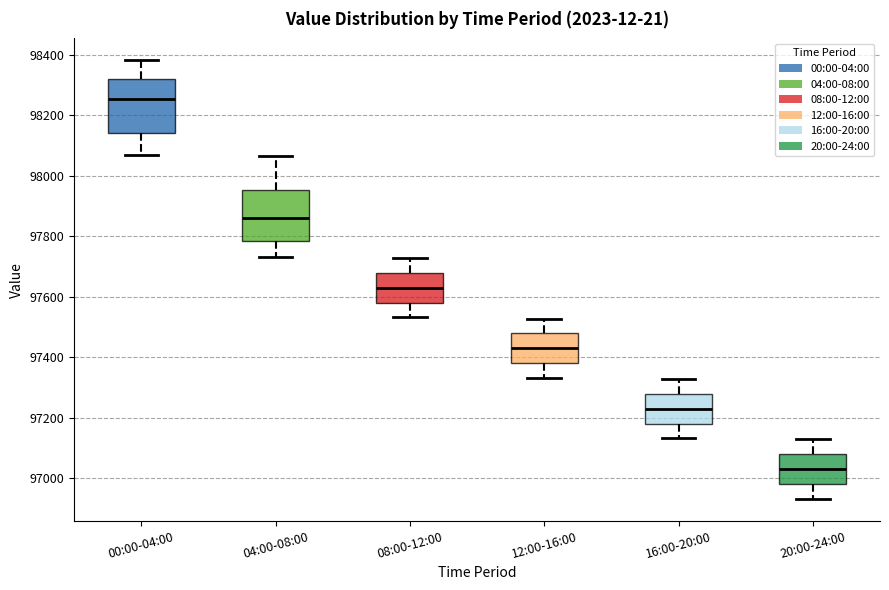

Where is the lower edge of the box for 04:00-08:00 on the y-axis? The values are not printed on the chart, so give them approximately, as read against the axis.

97780